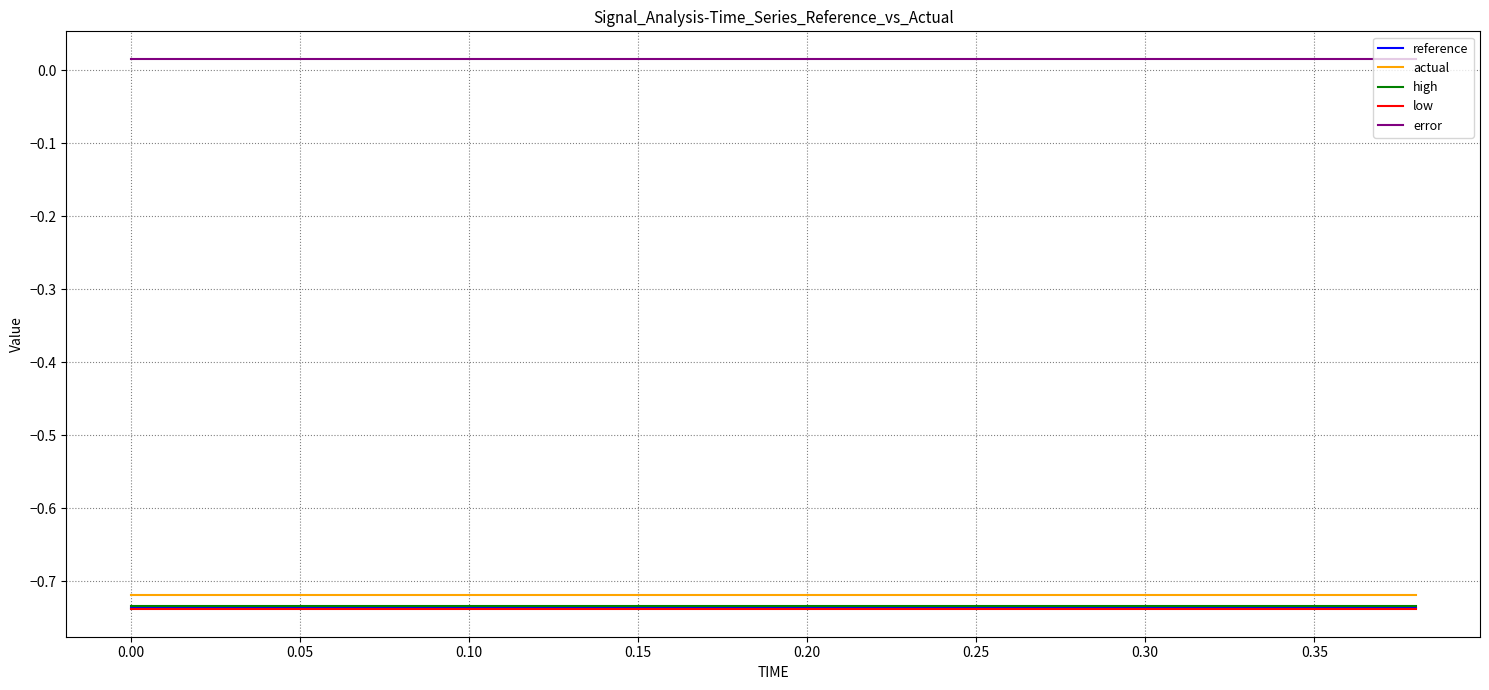

At how many categories does at least one series exceed 0?

20